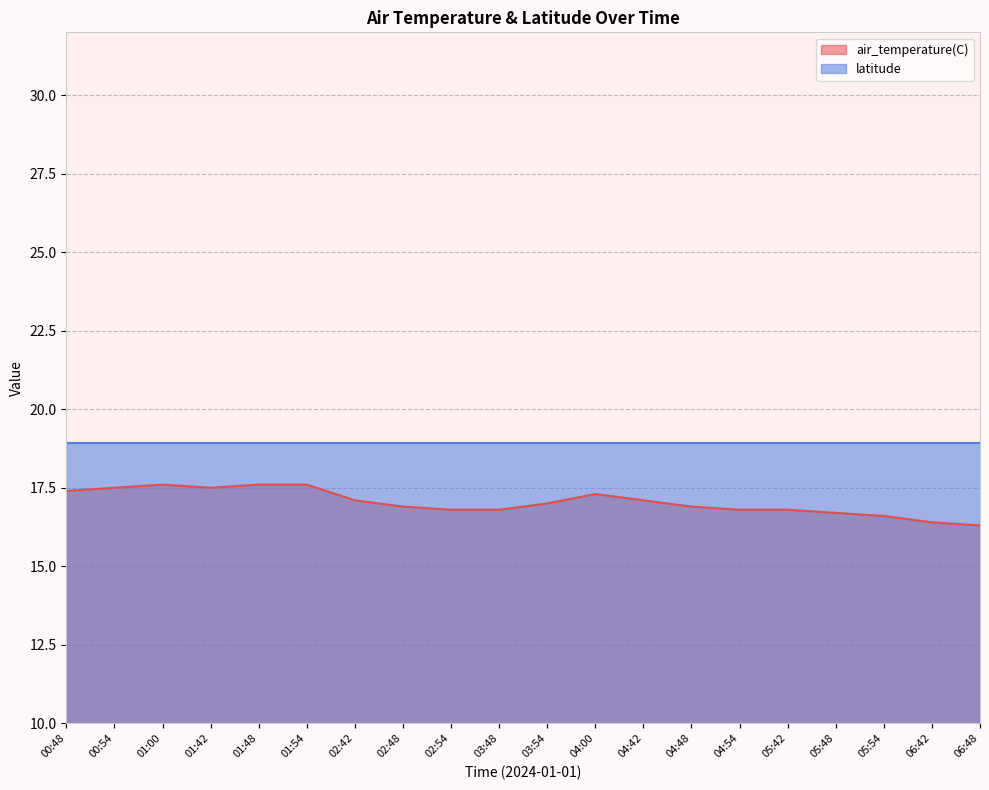

What is the maximum value shown in the chart?

18.9